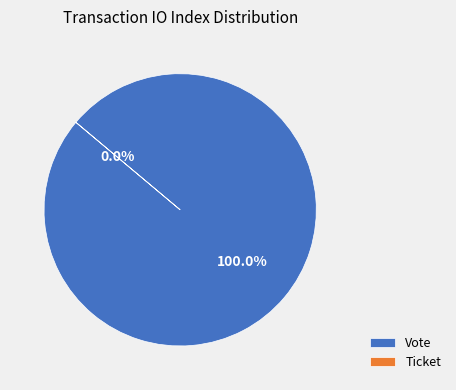

Which has a higher value, Ticket or Vote?

Vote